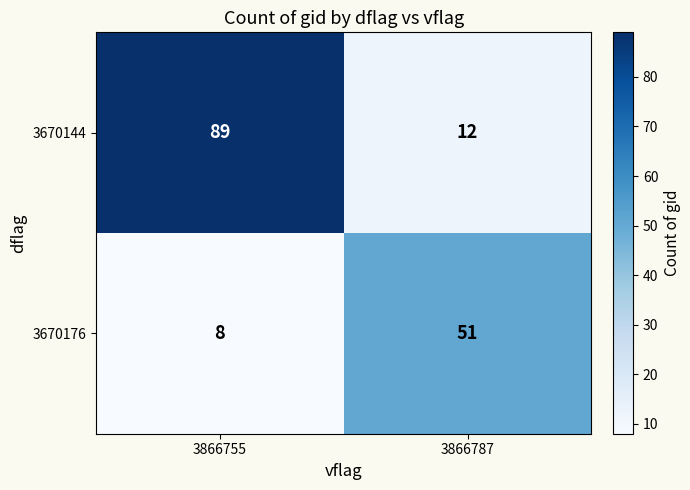

The value of 3670176 at 3866755 is 11. True or false?

False